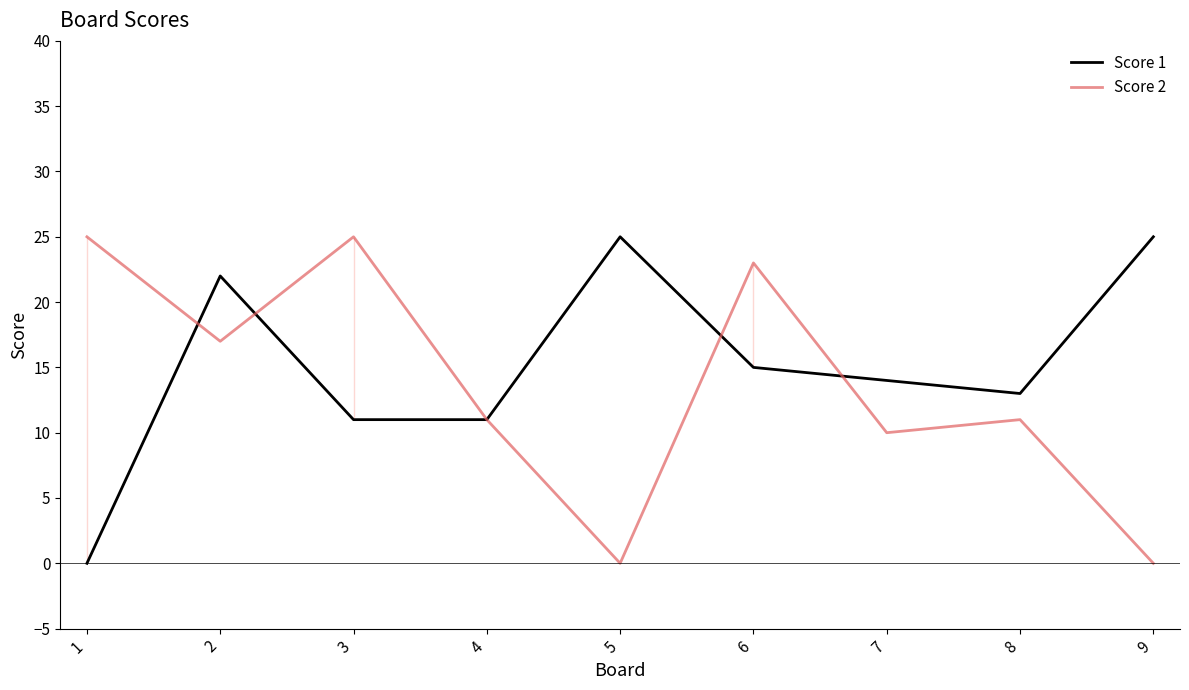

What is the difference between the Score 1 values at 4 and 6?

4